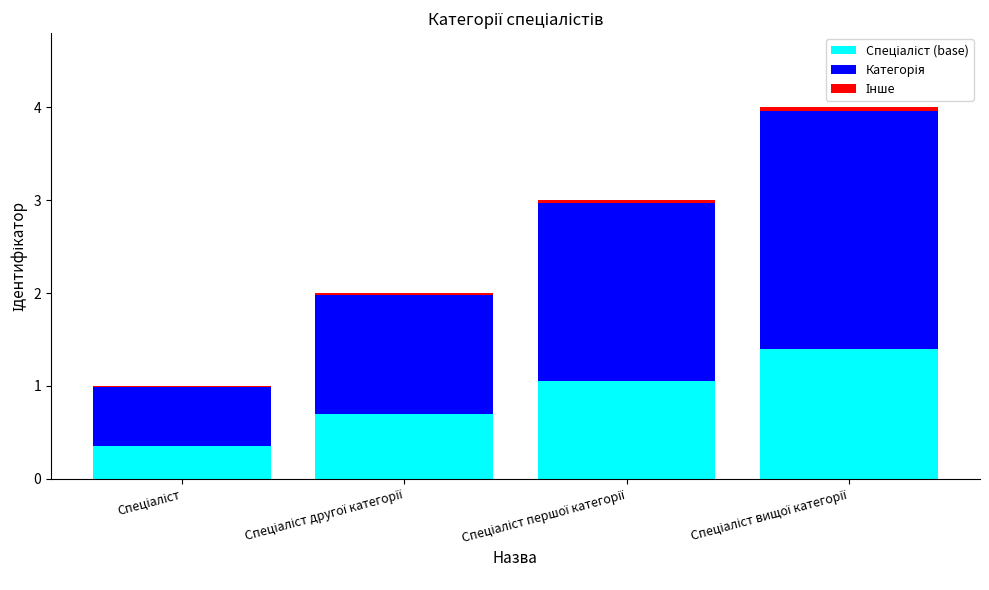

Count the number of categories in the chart.

4